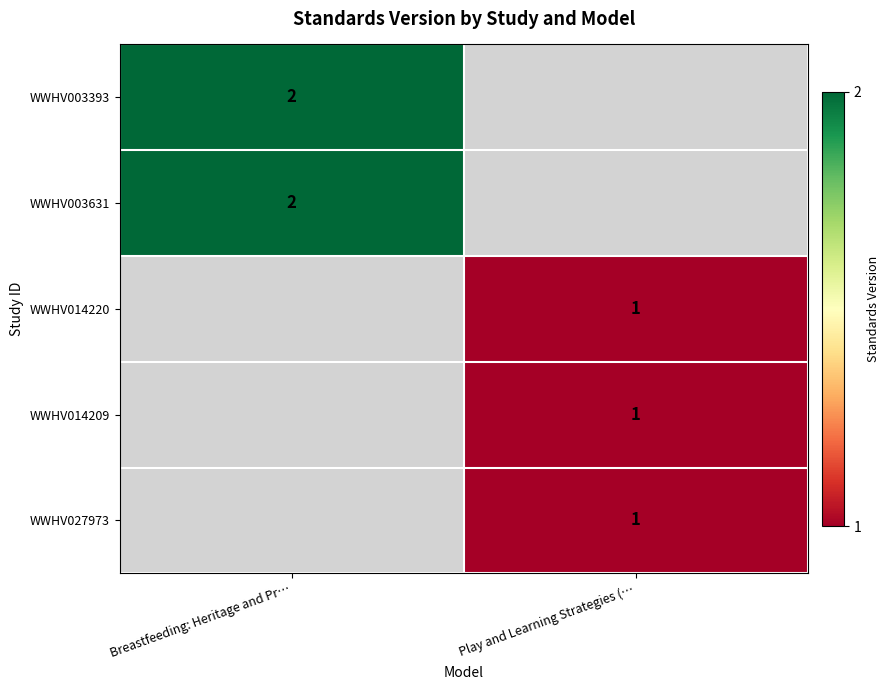

The value of WWHV003393 at Breastfeeding: Heritage and Pr… is 2. True or false?

True